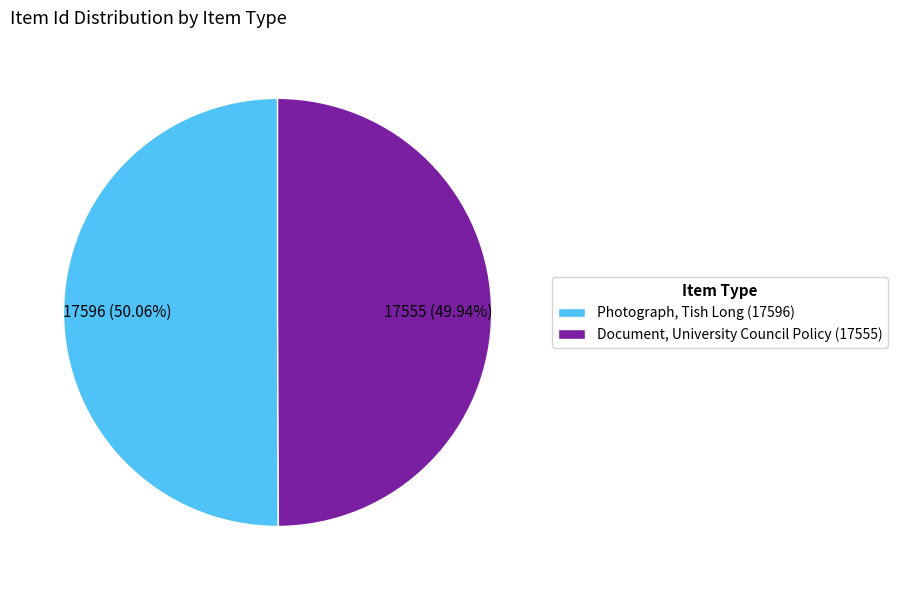

Combined, do Document, University Council Policy (17555) and Photograph, Tish Long (17596) account for over 50%?

Yes